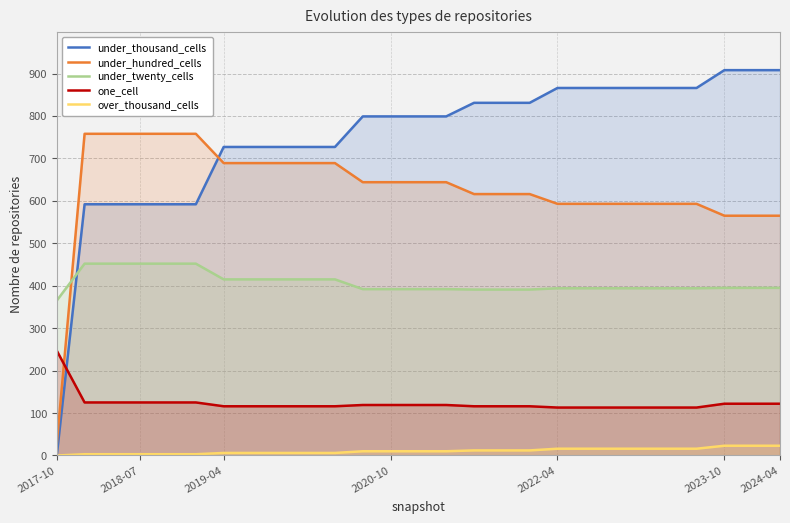

Is the value of under_twenty_cells at 13 greater than the value of over_thousand_cells at 25?

Yes